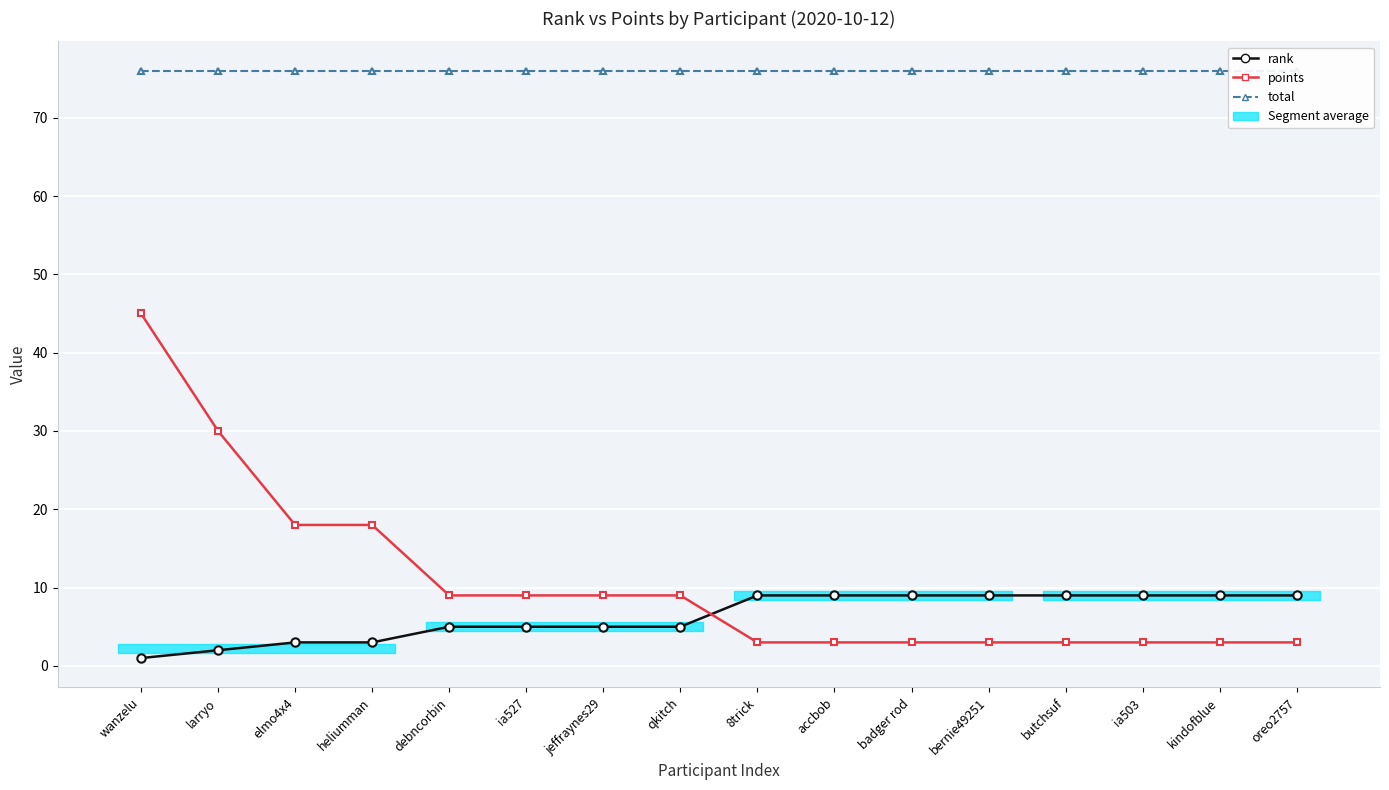

True or false: total has a value of 135 at oreo2757.

False